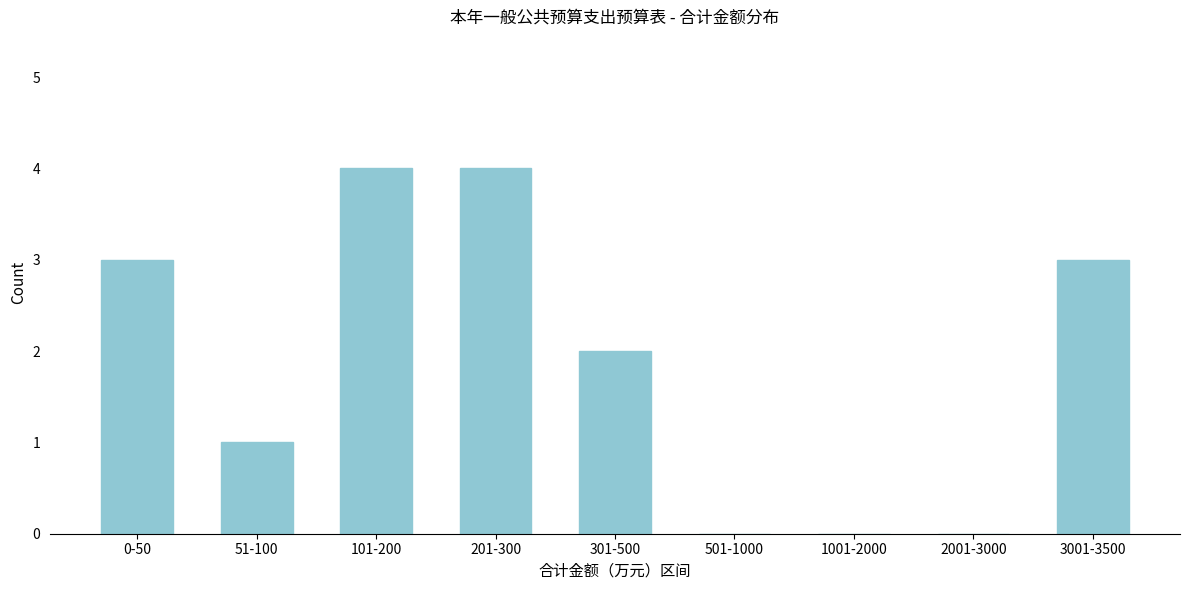

Reading left to right, extract all data points from this chart.

0-50=3	51-100=1	101-200=4	201-300=4	301-500=2	501-1000=0	1001-2000=0	2001-3000=0	3001-3500=3